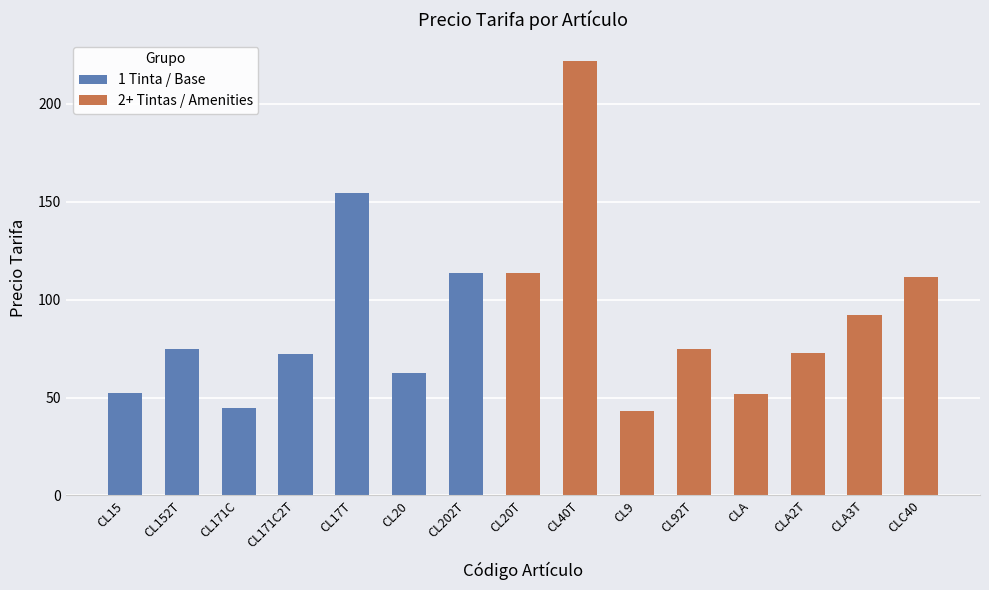

The value at CL152T is 47.7. True or false?

False